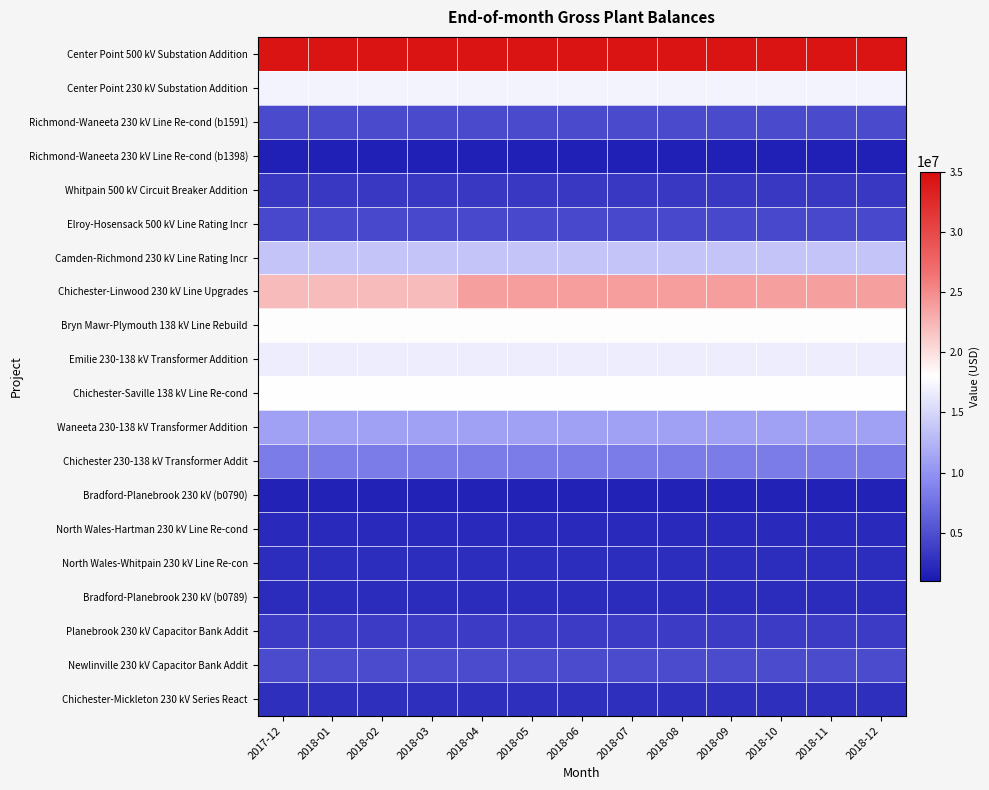

Which series has the largest total across all categories?

Center Point 500 kV Substation Addition